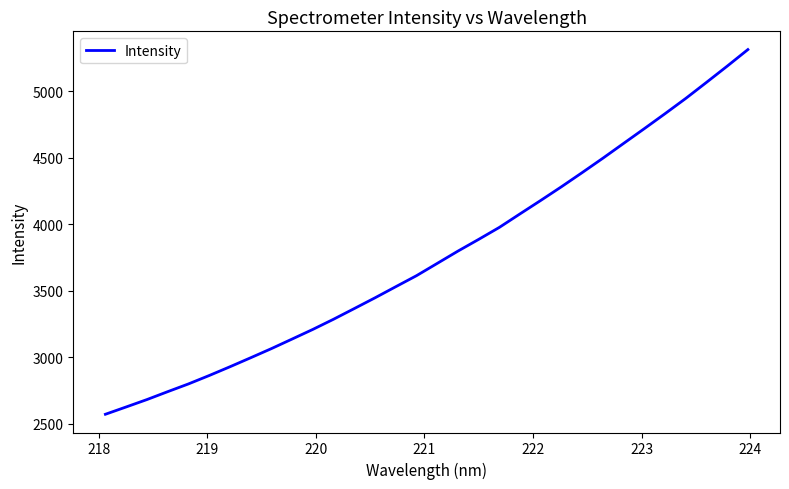

What is the difference between the maximum and second lowest values?

2688.9